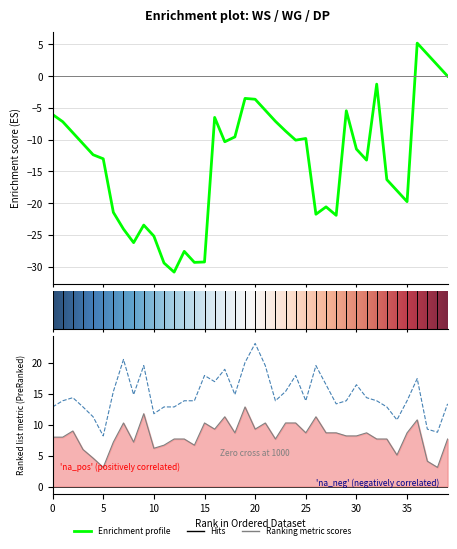

At how many categories does at least one series exceed 9?

38